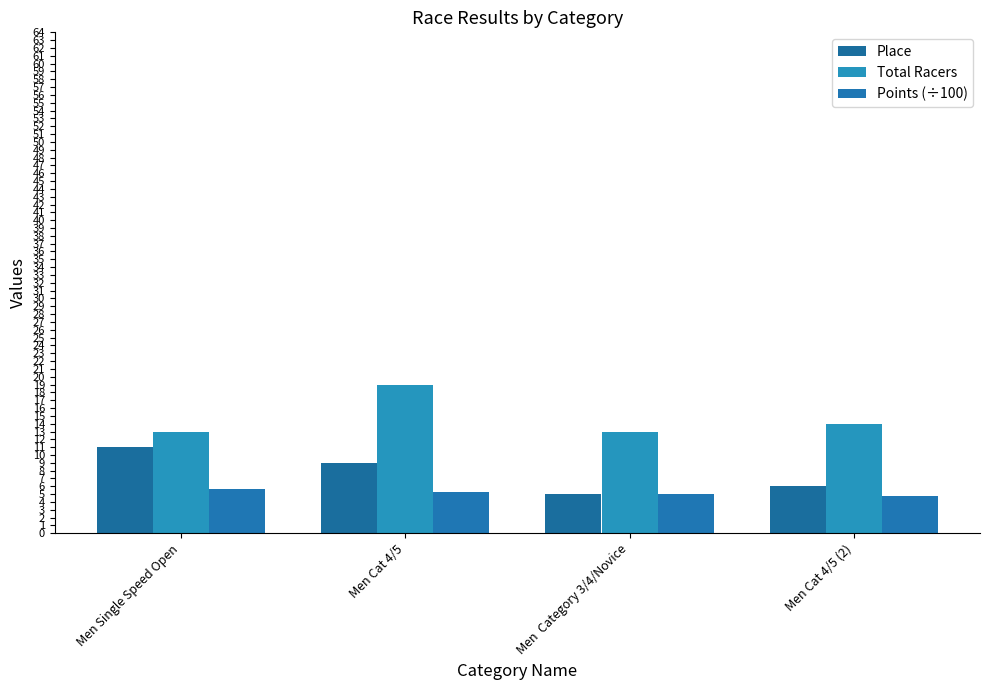

What is the approximate value of Place at Men Single Speed Open?

11.0